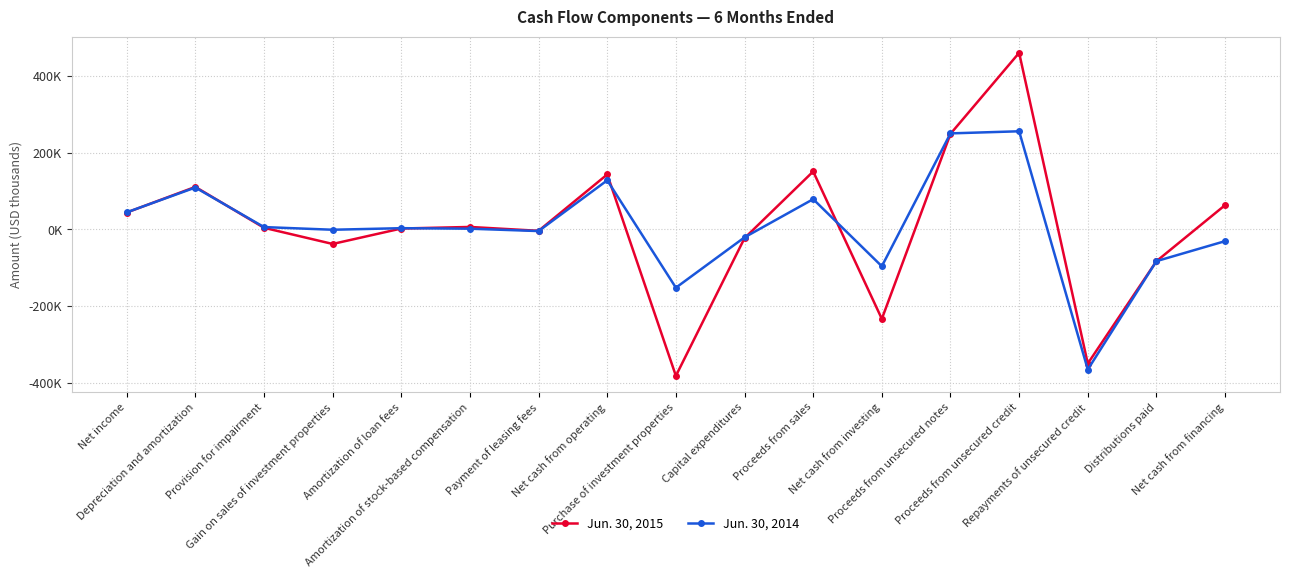

What are all the series names shown in the legend?

Jun. 30, 2015, Jun. 30, 2014